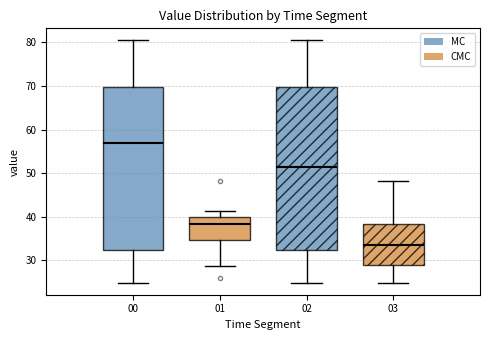

Which box has the highest median line?

00